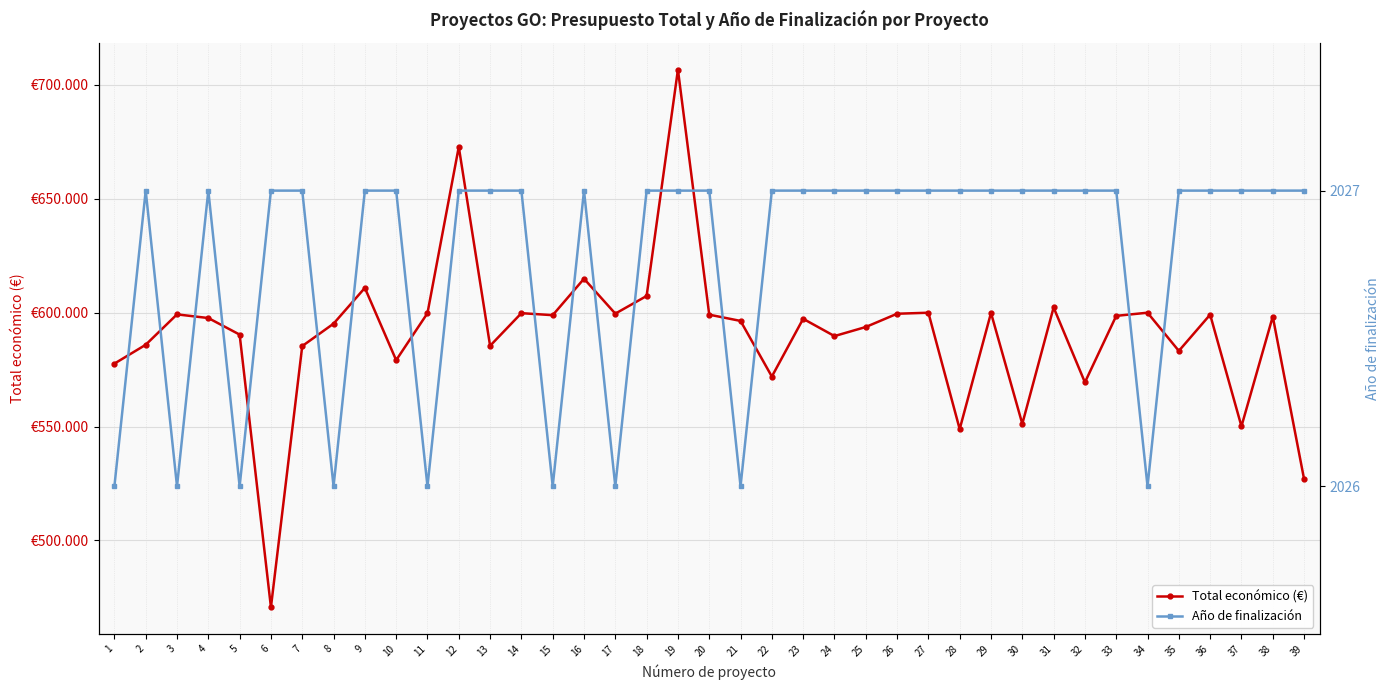

Is it true that Total económico (€) equals 585346 at 7?

True